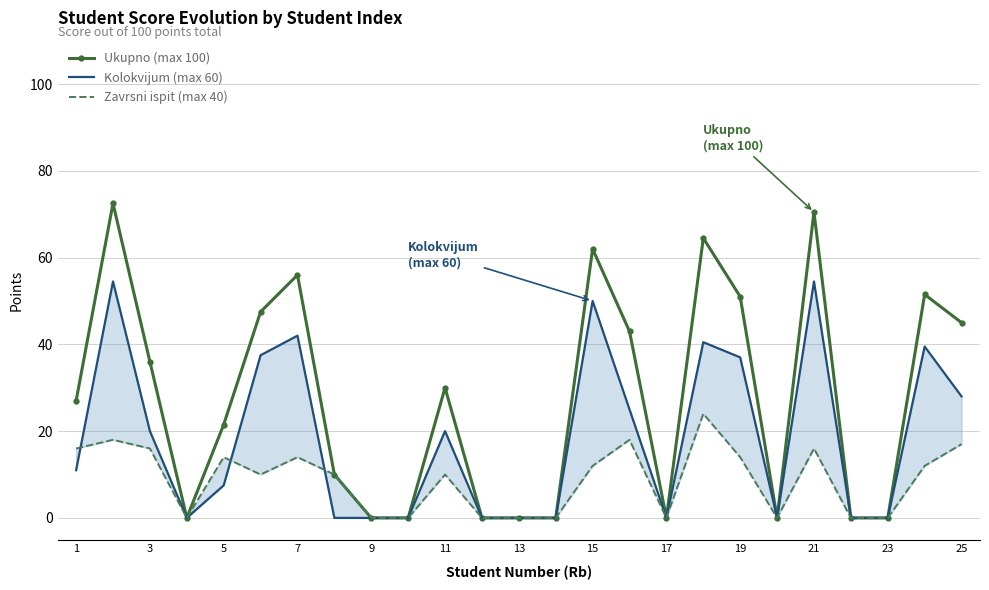

What is the highest value of the Ukupno (max 100) series?

72.5